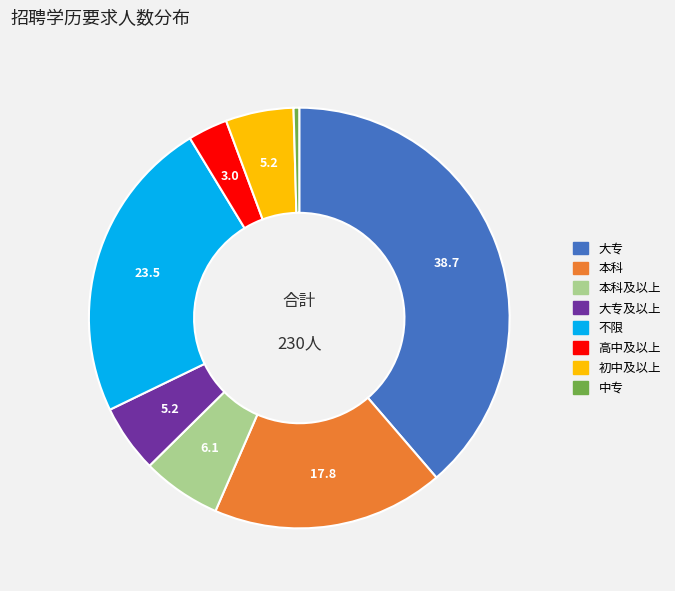

Is there a majority slice in this chart?

No